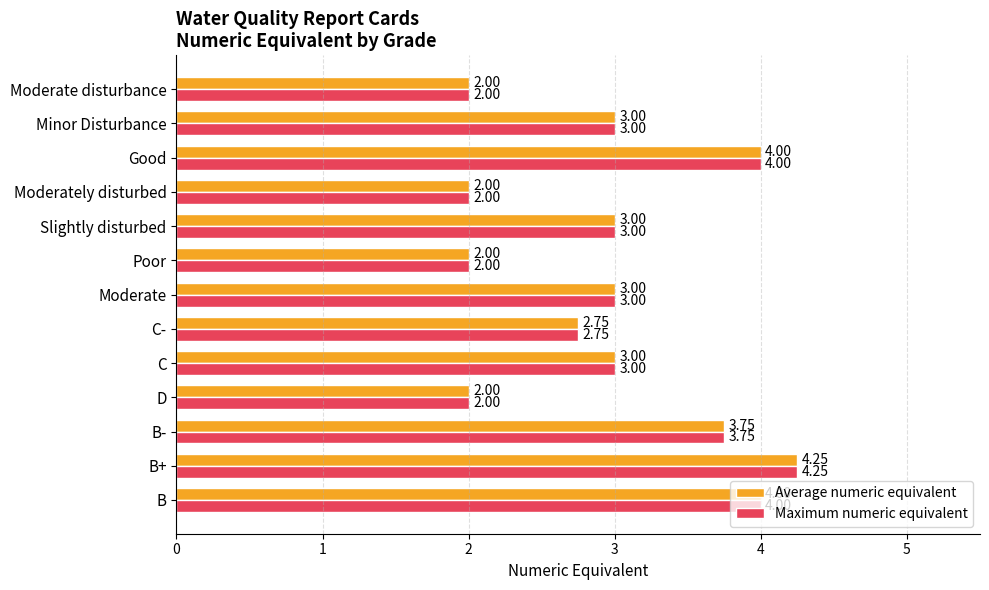

What is the sum of all Average numeric equivalent values?

38.8